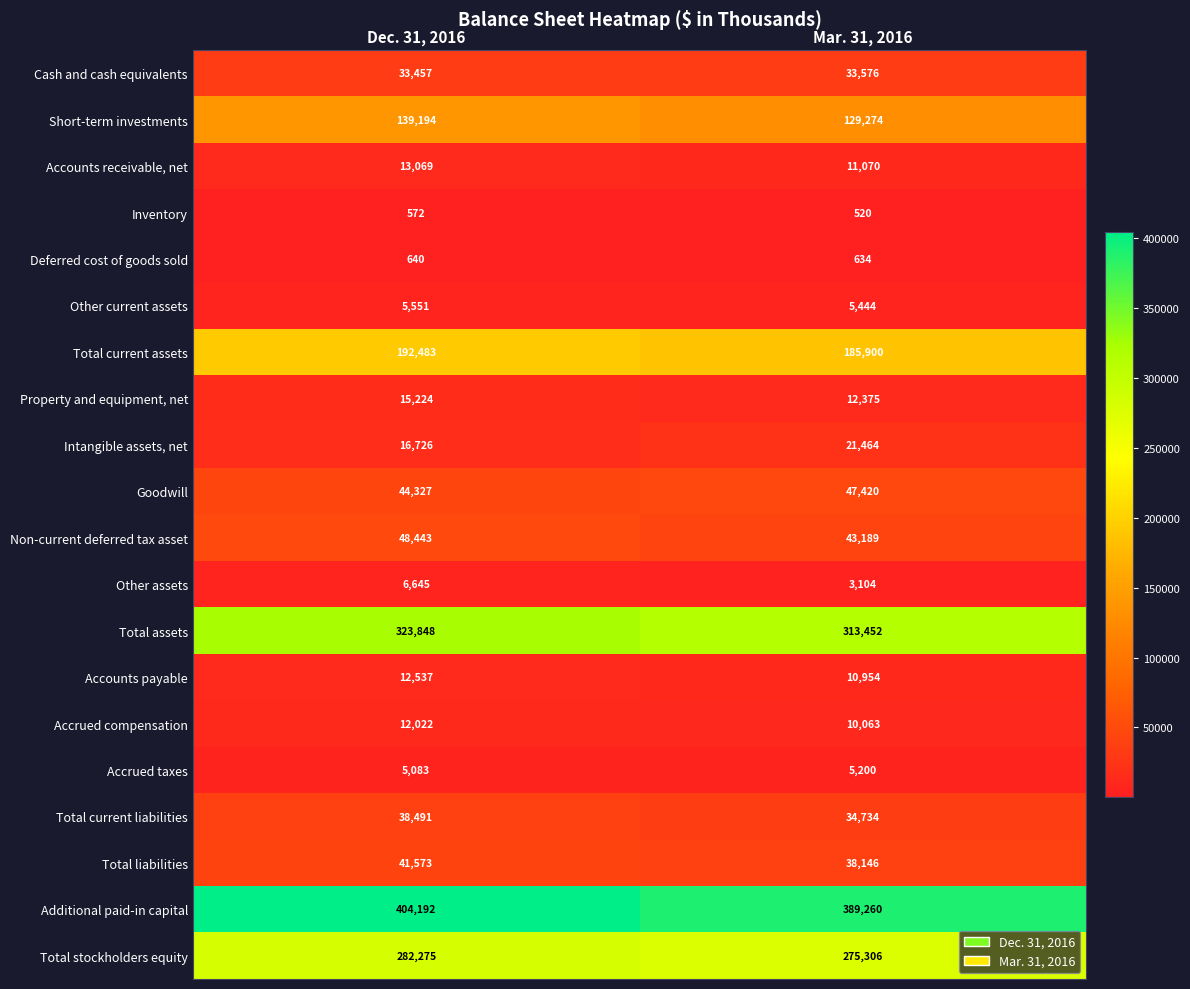

What is the total value across all series at Mar. 31, 2016?

1571085